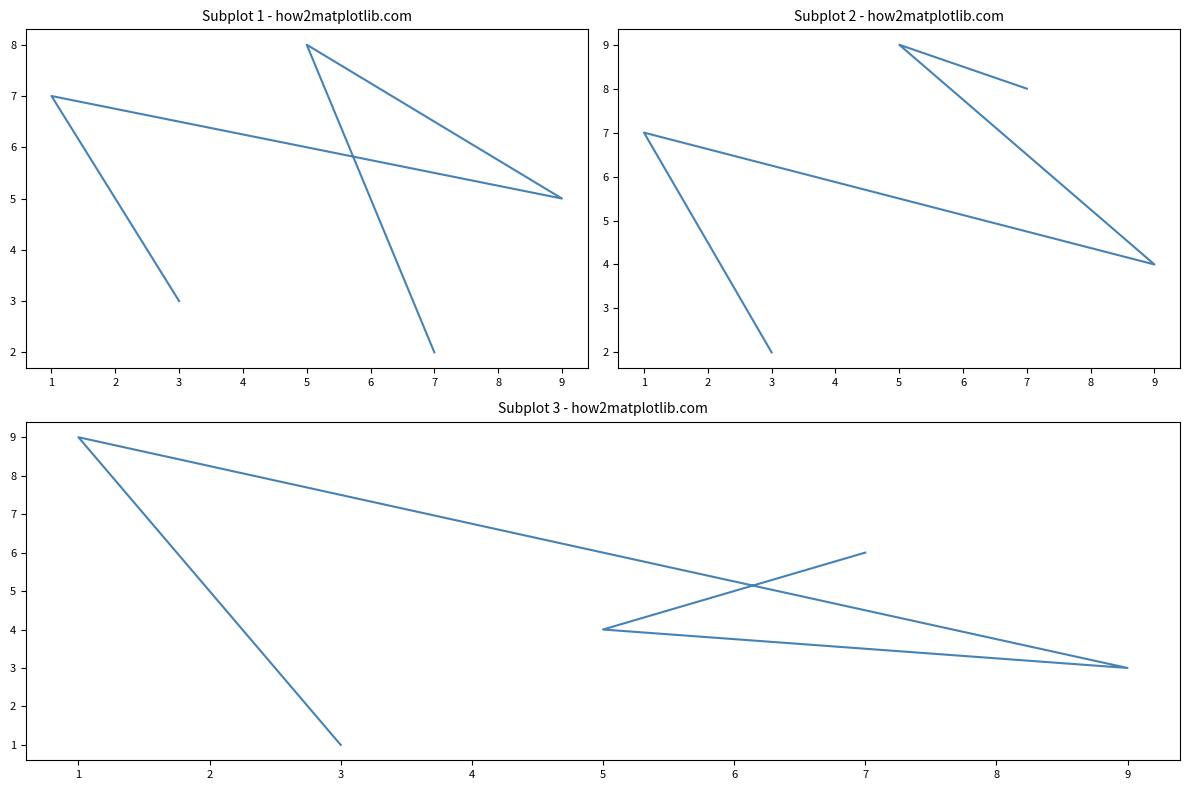

True or false: col_2 has more than 0 points higher than both neighbors.

True